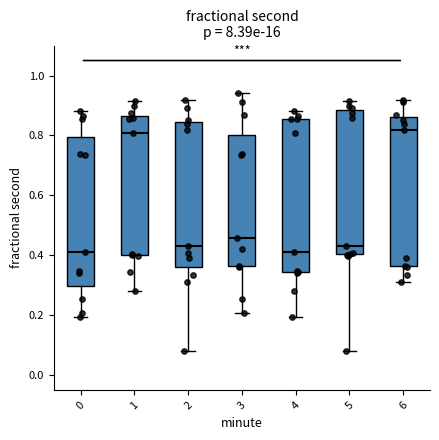

Reading left to right, transcribe this box plot: for each box, give where its median line is, the range the box spans, and where its two whiskers end, as read against the y-axis. The values are not printed on the chart, so give them approximately, as read against the axis.

0: median 0.42, box 0.30 to 0.80, whiskers 0.20 to 0.88
1: median 0.80, box 0.40 to 0.86, whiskers 0.28 to 0.92
2: median 0.44, box 0.36 to 0.84, whiskers 0.08 to 0.92
3: median 0.46, box 0.36 to 0.80, whiskers 0.20 to 0.94
4: median 0.42, box 0.34 to 0.86, whiskers 0.20 to 0.88
5: median 0.44, box 0.40 to 0.88, whiskers 0.08 to 0.92
6: median 0.82, box 0.36 to 0.86, whiskers 0.30 to 0.92